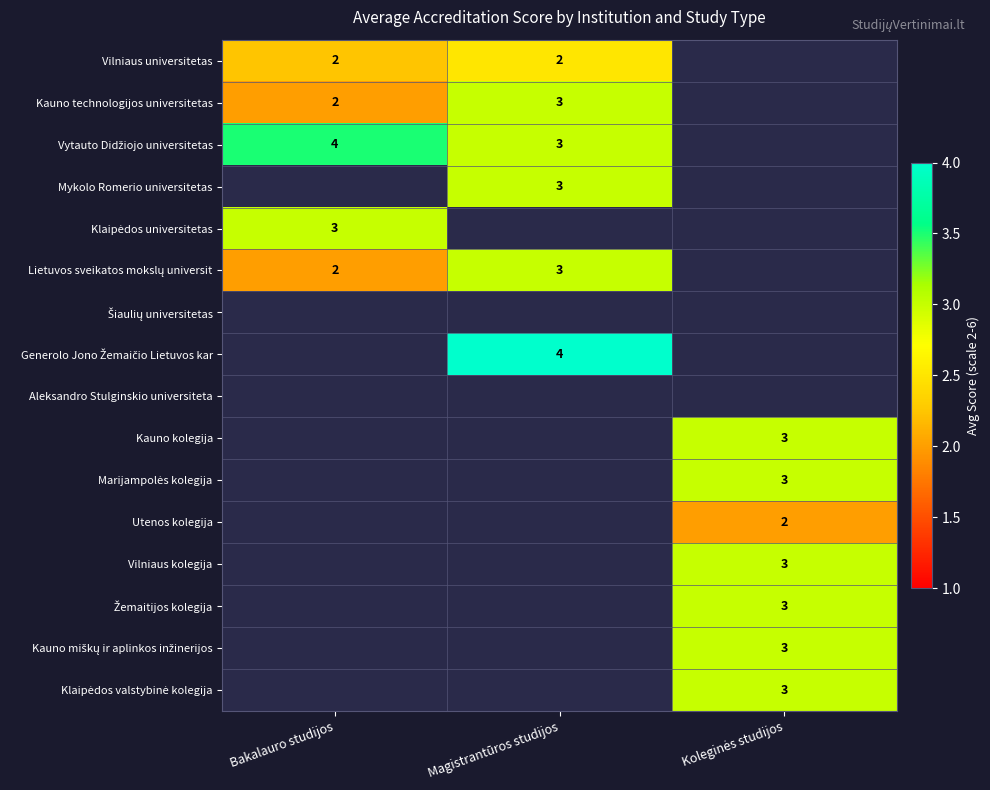

What is the difference between the highest and lowest values at Magistrantūros studijos?

1.5